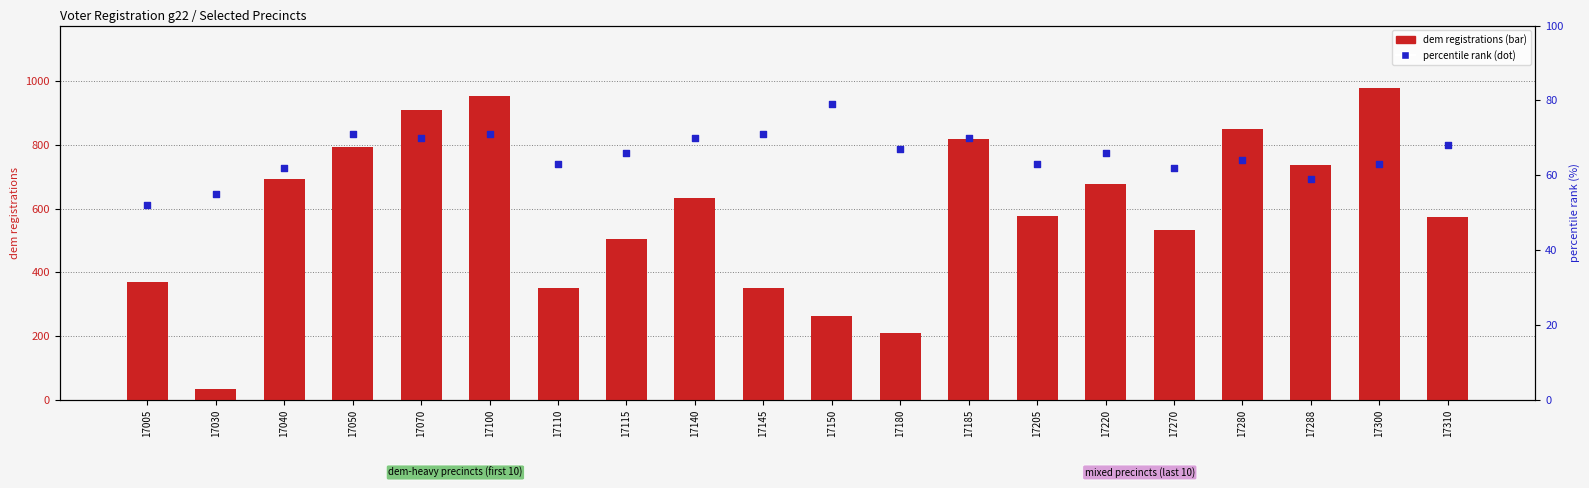

Which series contains the lowest Y value?

dem (transformed count)